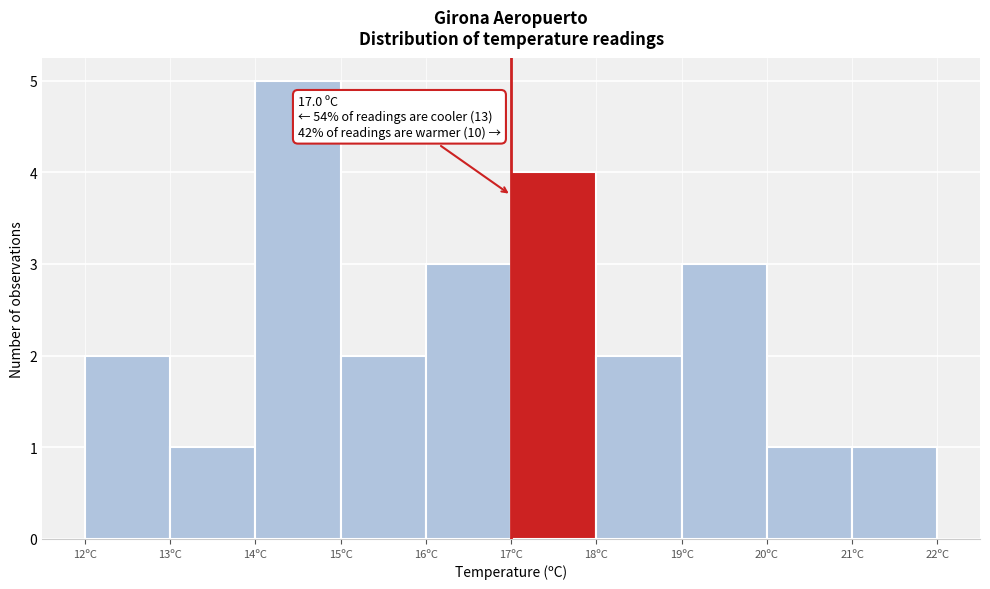

Which range on the x-axis has the tallest bar?

14 to 15